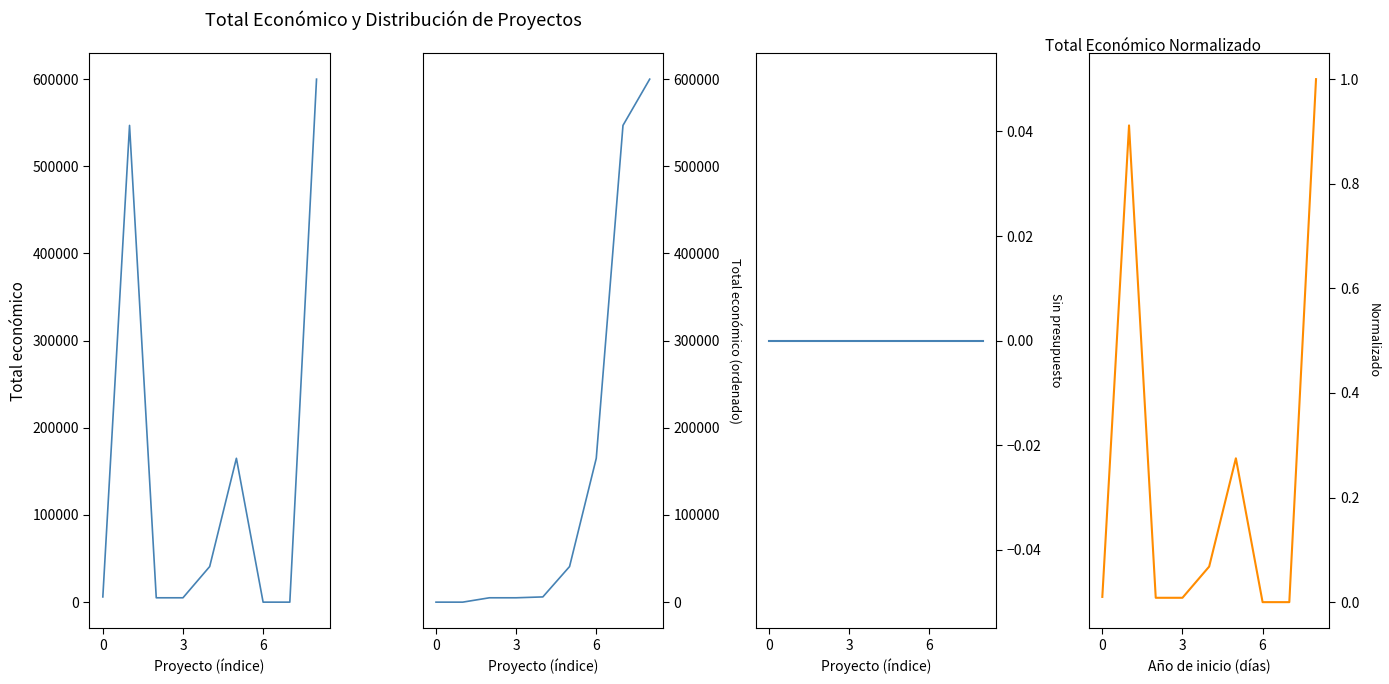

Where do Total económico and Total económico (sorted) first cross each other?

5 and 6